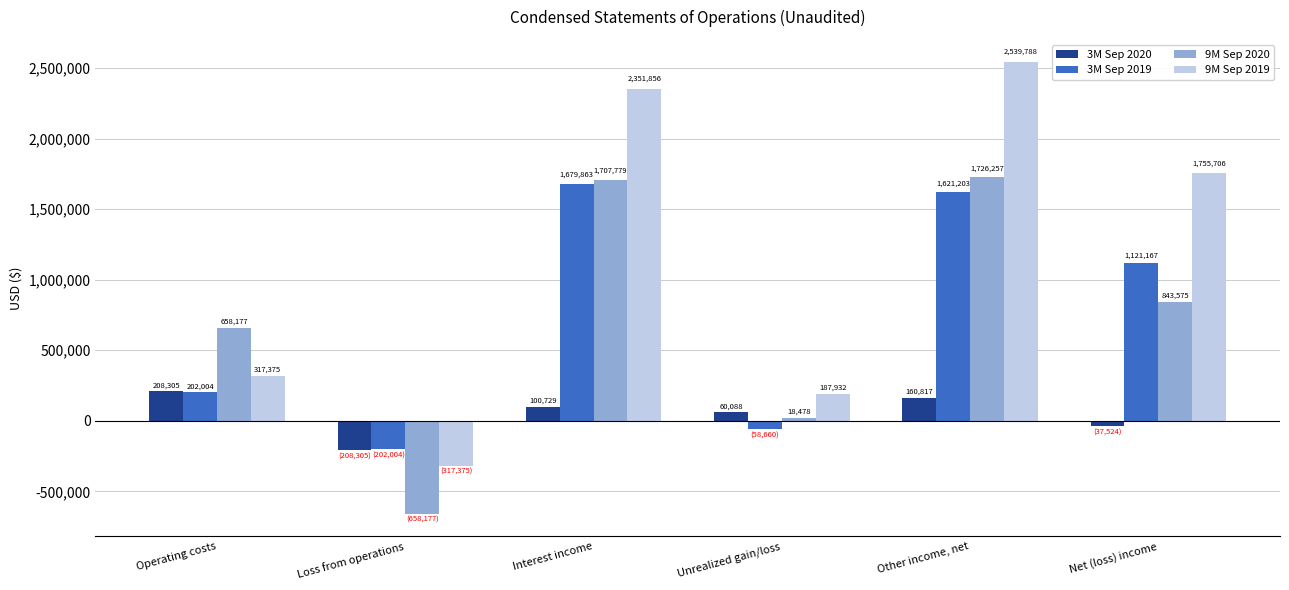

What is the spread (max minus min) of values at Other income, net?

2378971